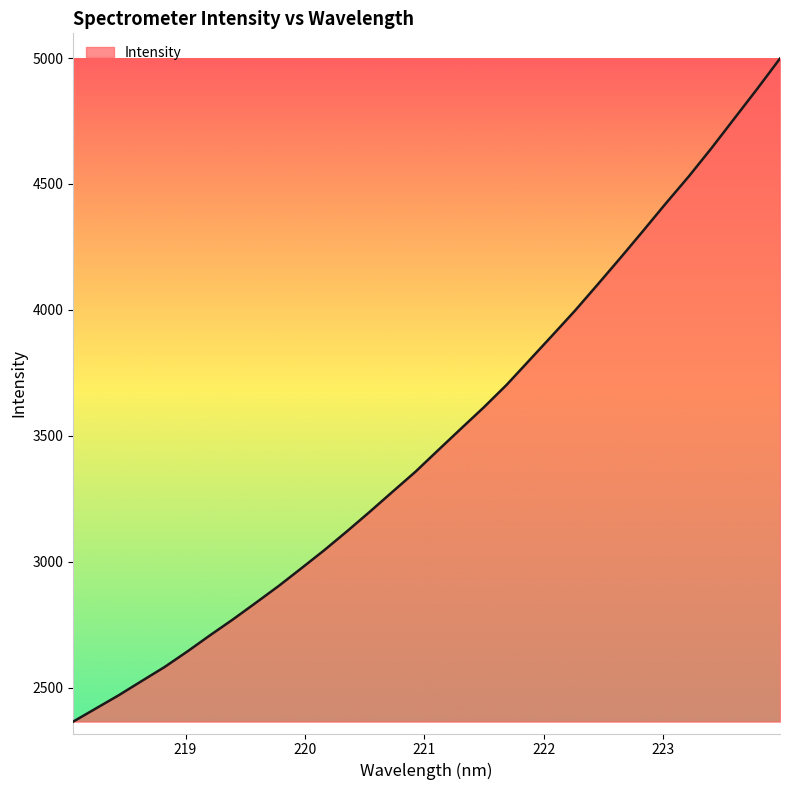

What is the maximum value shown in the chart?

4998.0